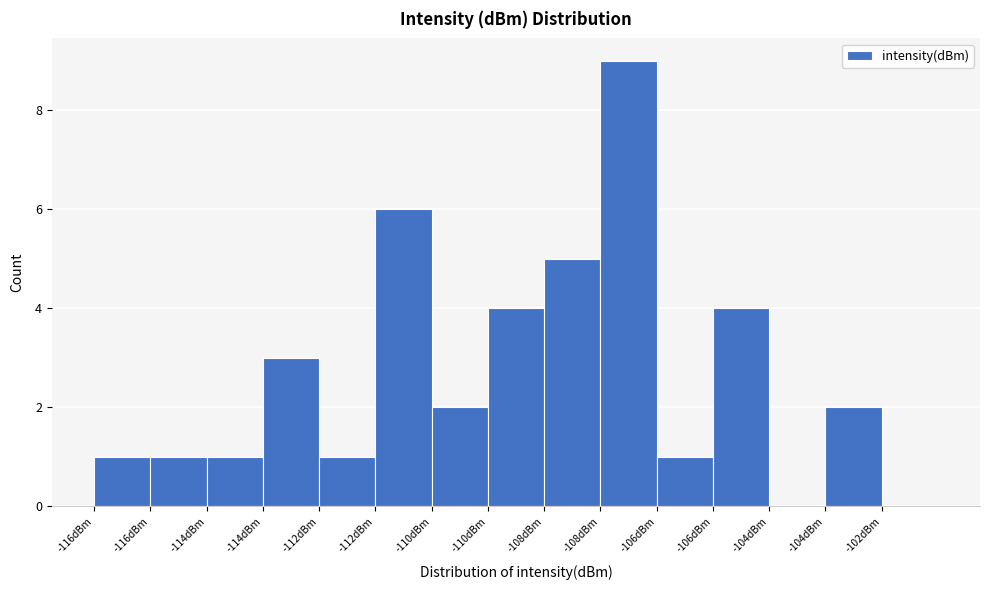

Are the bars horizontal?

No